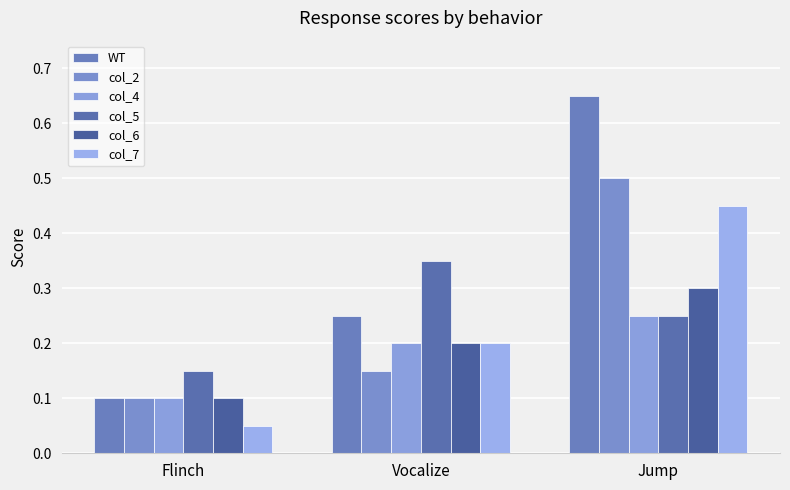

At which label does col_4 reach its minimum?

Flinch